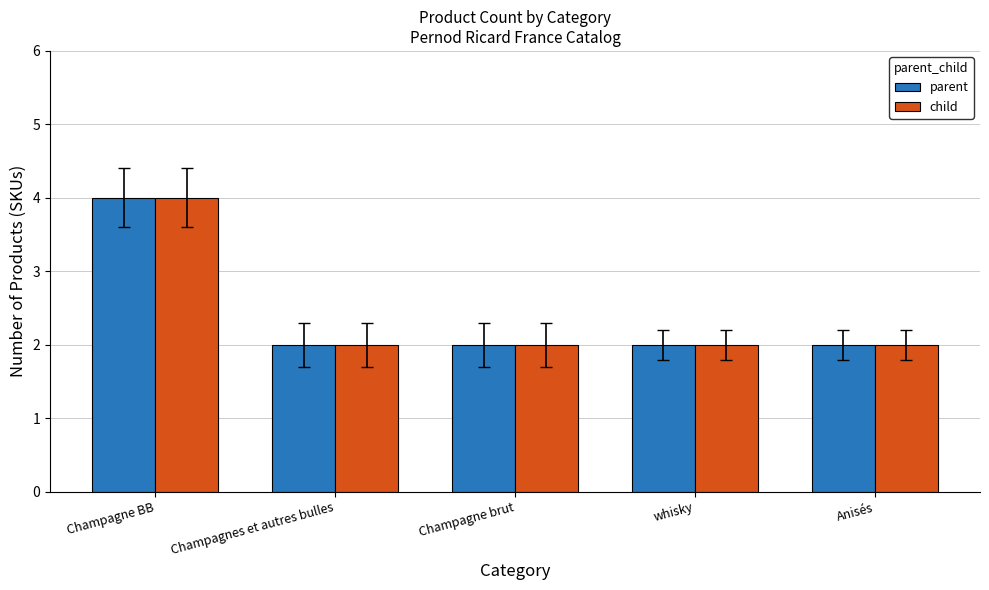

What is the maximum value shown in the chart?

4